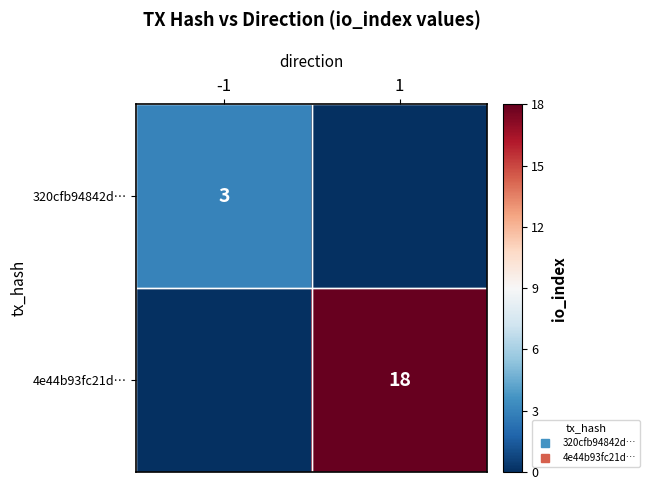

True or false: 4e44b93fc21d… has a value of 32 at 1.

False